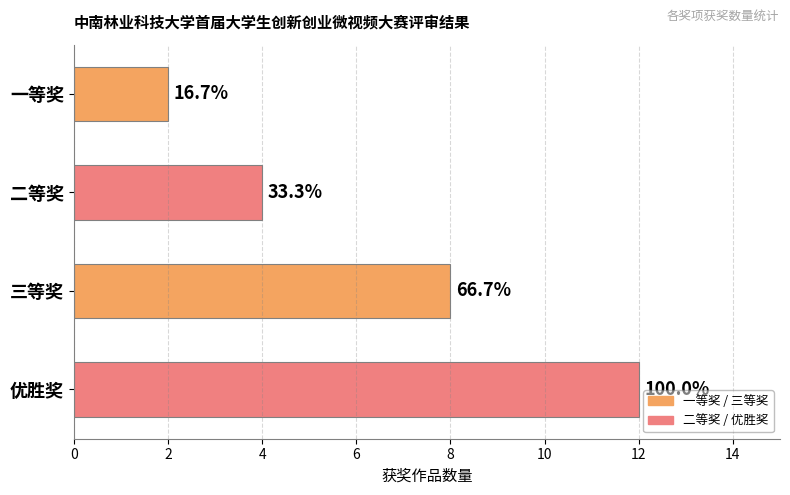

Does the chart contain any negative values?

No